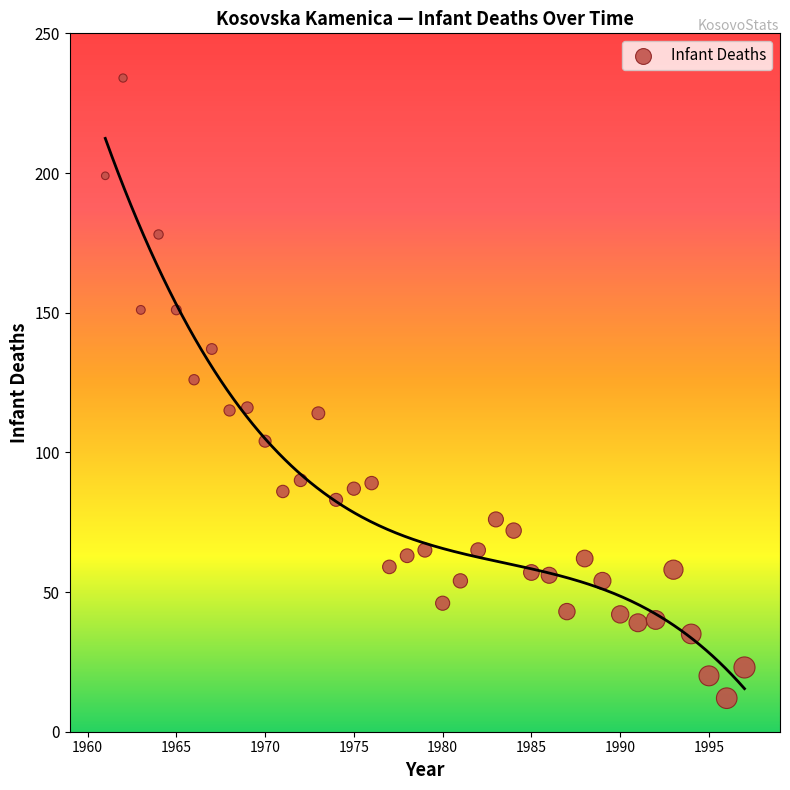

What is the range of X values (max minus min)?

36